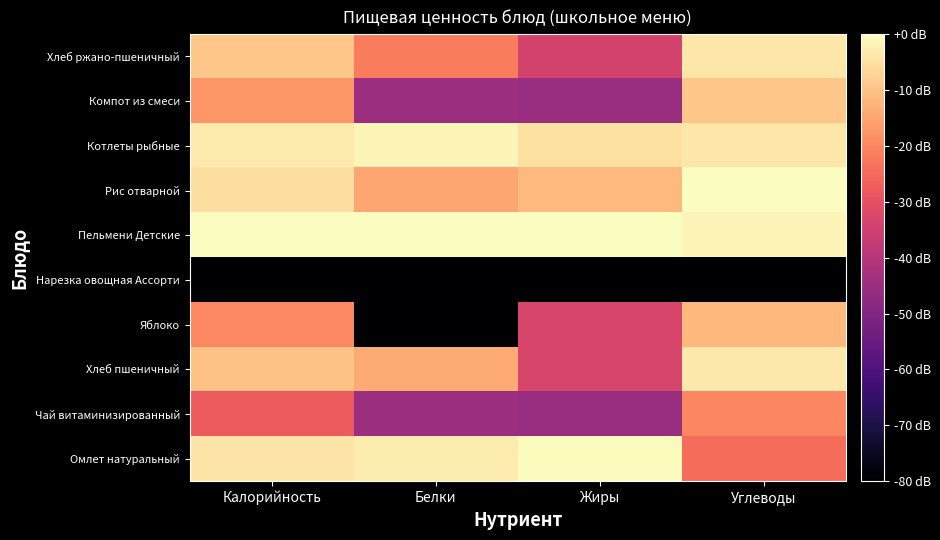

Reading right to left, extract all data points from this chart.

Омлет натуральный: Углеводы=-24.5	Жиры=-0.3	Белки=-3.1	Калорийность=-4.3
Чай витаминизированный: Углеводы=-20.1	Жиры=-45.4	Белки=-44.9	Калорийность=-27.6
Хлеб пшеничный: Углеводы=-3.5	Жиры=-33.4	Белки=-14.3	Калорийность=-10.2
Яблоко: Углеводы=-12.0	Жиры=-33.4	Белки=-80.0	Калорийность=-19.8
Нарезка овощная Ассорти: Углеводы=-80.0	Жиры=-80.0	Белки=-80.0	Калорийность=-80.0
Пельмени Детские: Углеводы=-1.5	Жиры=0.0	Белки=0.0	Калорийность=0.0
Рис отварной: Углеводы=0.0	Жиры=-11.8	Белки=-14.8	Калорийность=-5.2
Котлеты рыбные: Углеводы=-3.9	Жиры=-4.7	Белки=-1.4	Калорийность=-3.2
Компот из смеси: Углеводы=-9.6	Жиры=-45.4	Белки=-44.9	Калорийность=-17.4
Хлеб ржано-пшеничный: Углеводы=-3.8	Жиры=-34.3	Белки=-21.7	Калорийность=-9.5